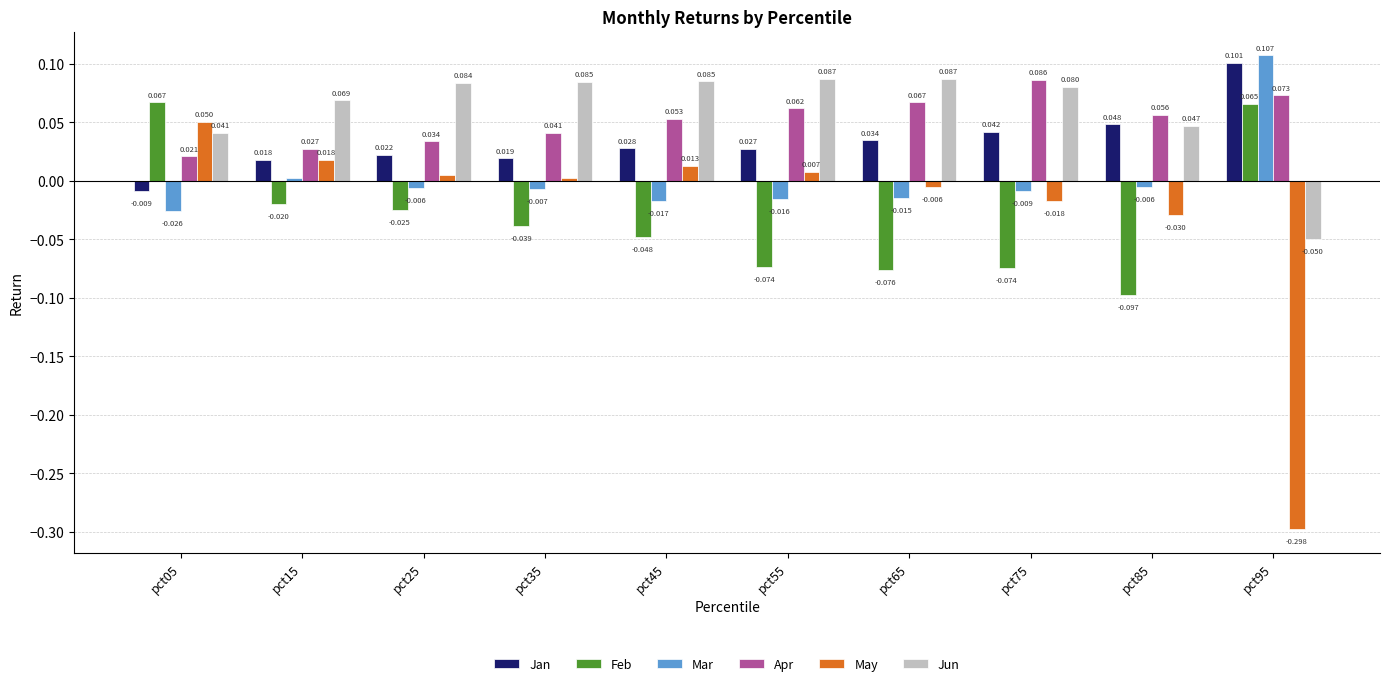

What are all the series names shown in the legend?

Jan, Feb, Mar, Apr, May, Jun